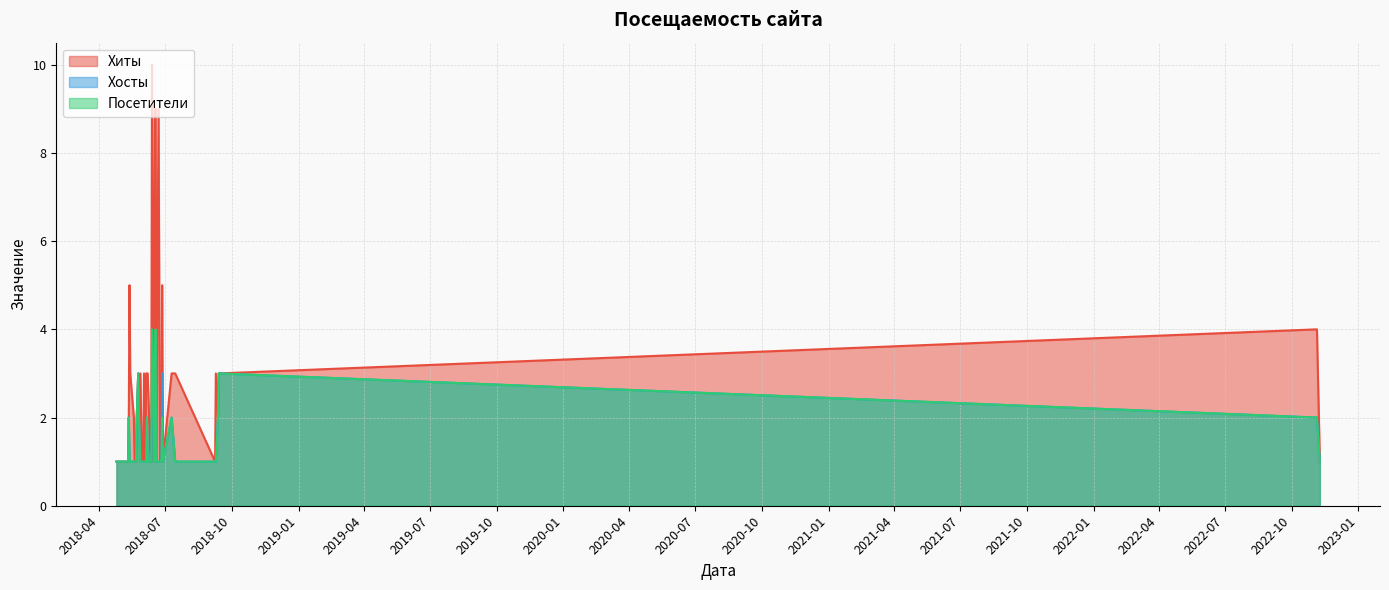

What is the smallest value displayed?

1